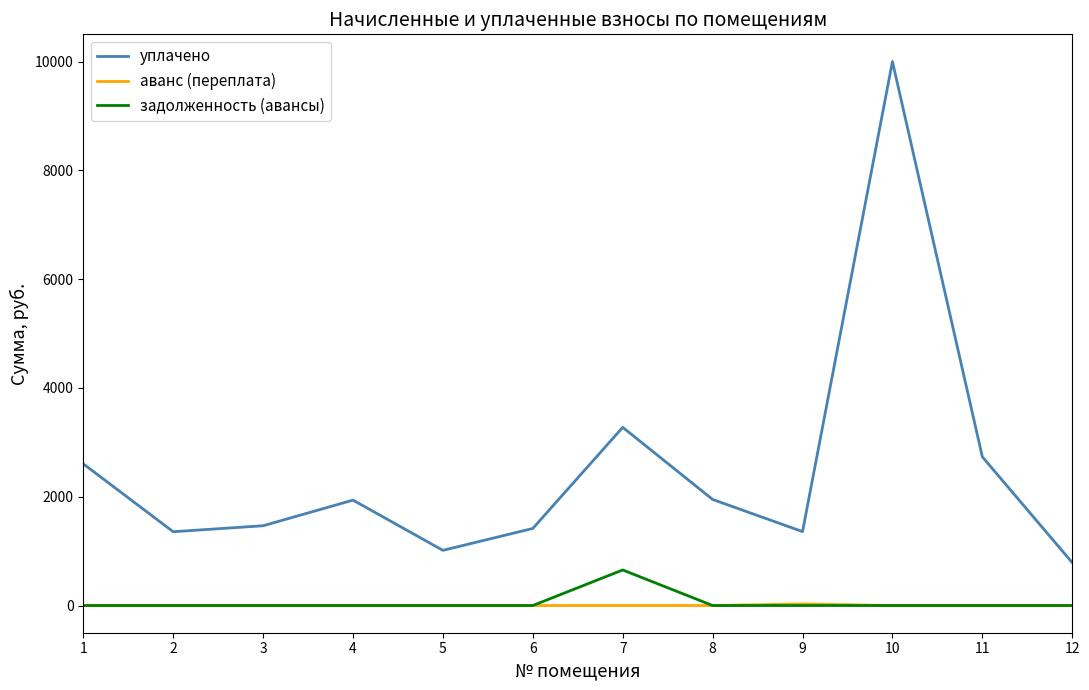

In уплачено, how many points are lower than both neighbors (excluding endpoints)?

3